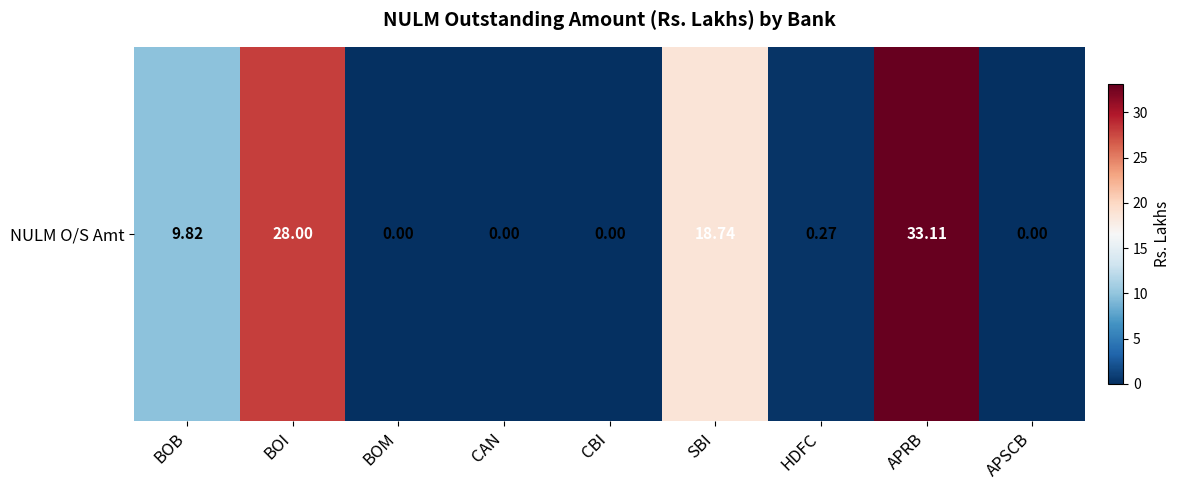

Rank the categories by value from lowest to highest.

BOM, CAN, CBI, APSCB, HDFC, BOB, SBI, BOI, APRB